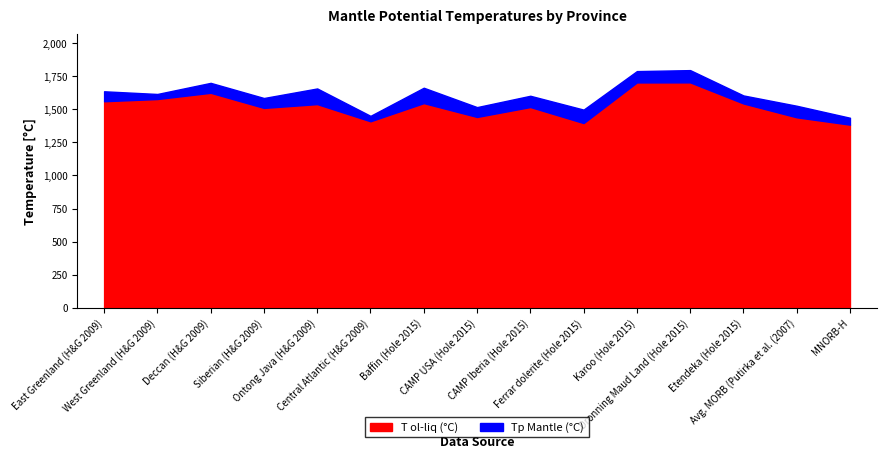

What is the lowest value of the T ol-liq (°C) series?

1383.6